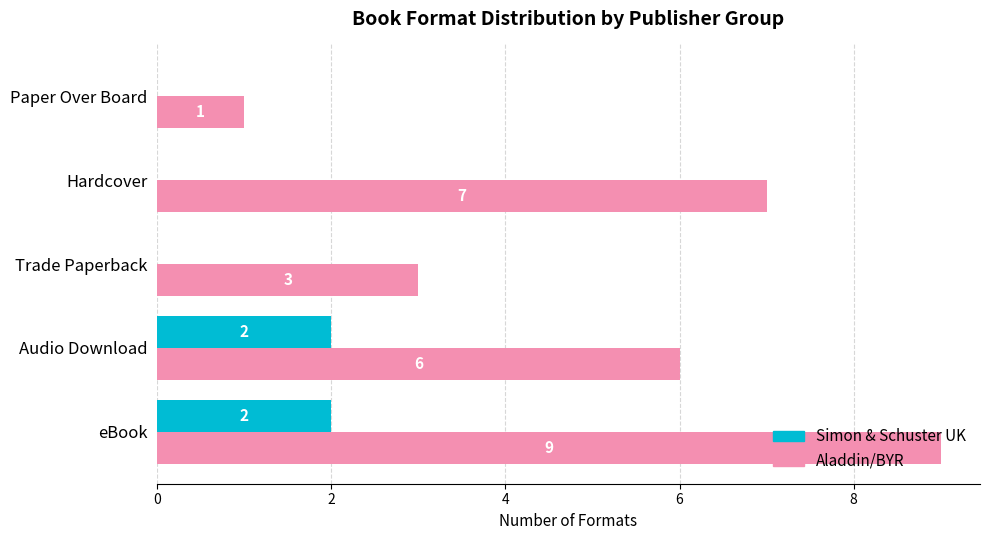

How many data points in Simon & Schuster UK are above 0?

2